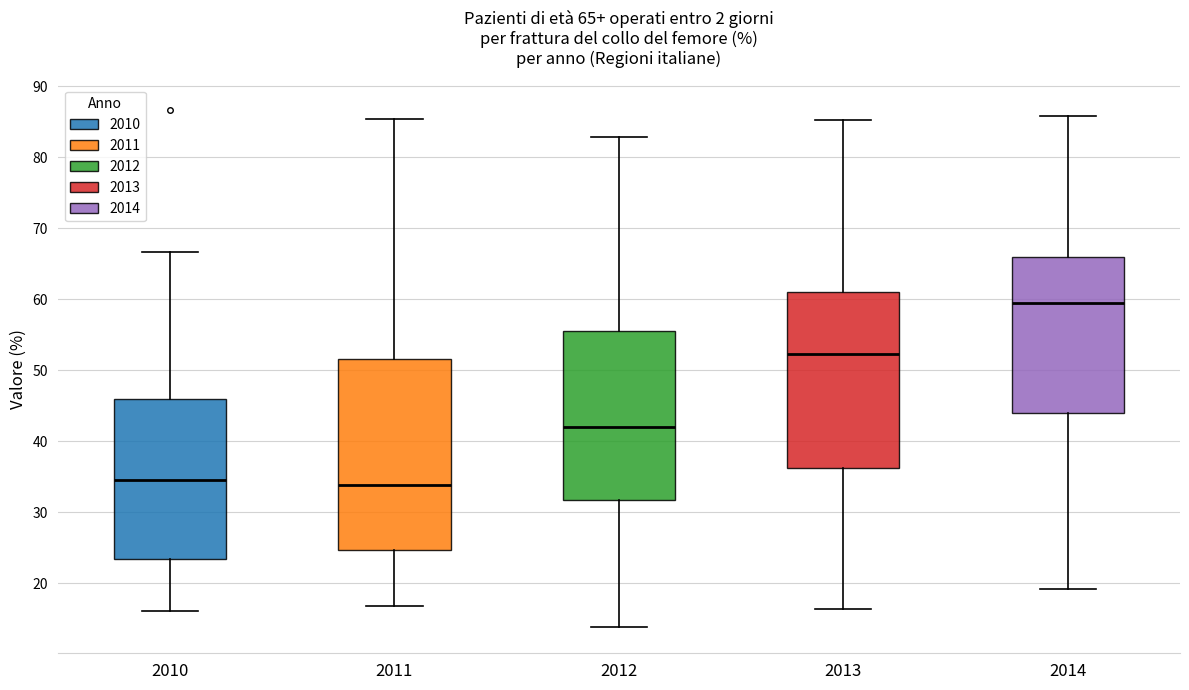

Comparing the boxes themselves (not the whiskers), which one is the tallest?

2011